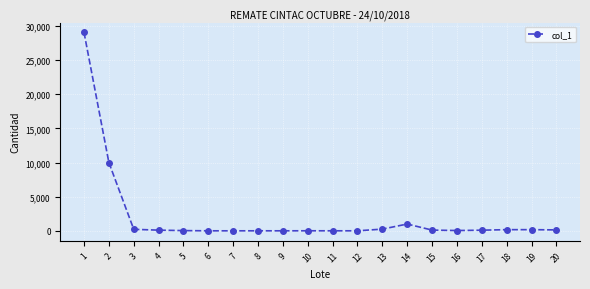

True or false: the data shows 228 at 3.

True